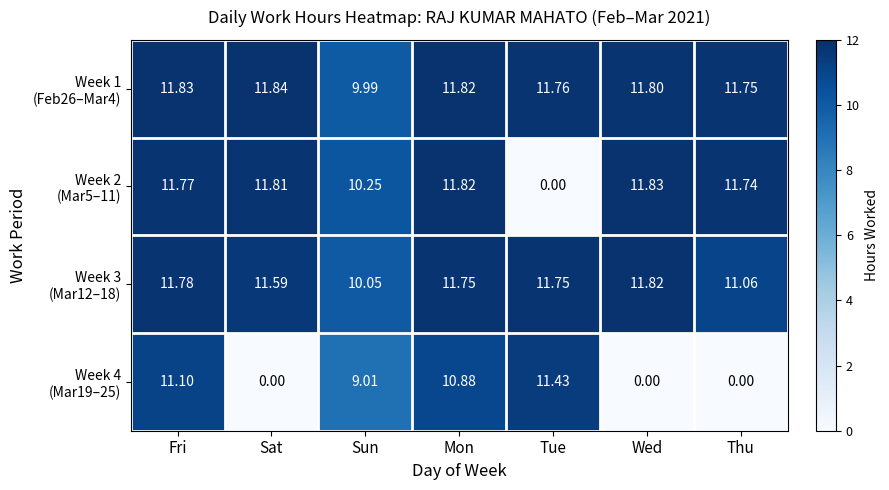

Which category has the highest value across all series?

Sat